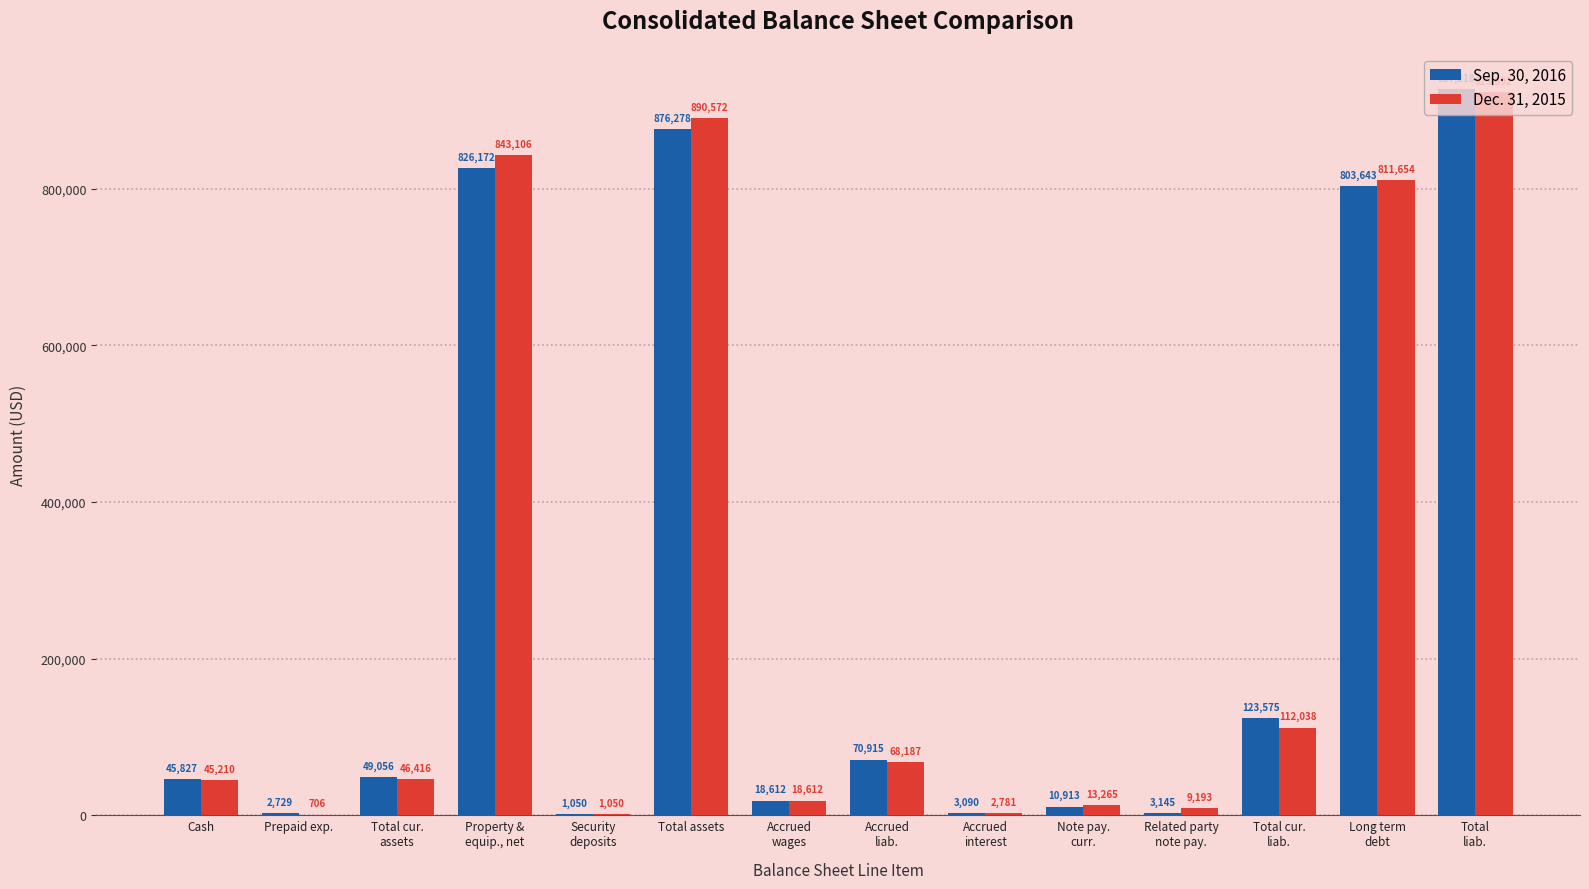

The value of Dec. 31, 2015 at Property &
equip., net is 843106. True or false?

True